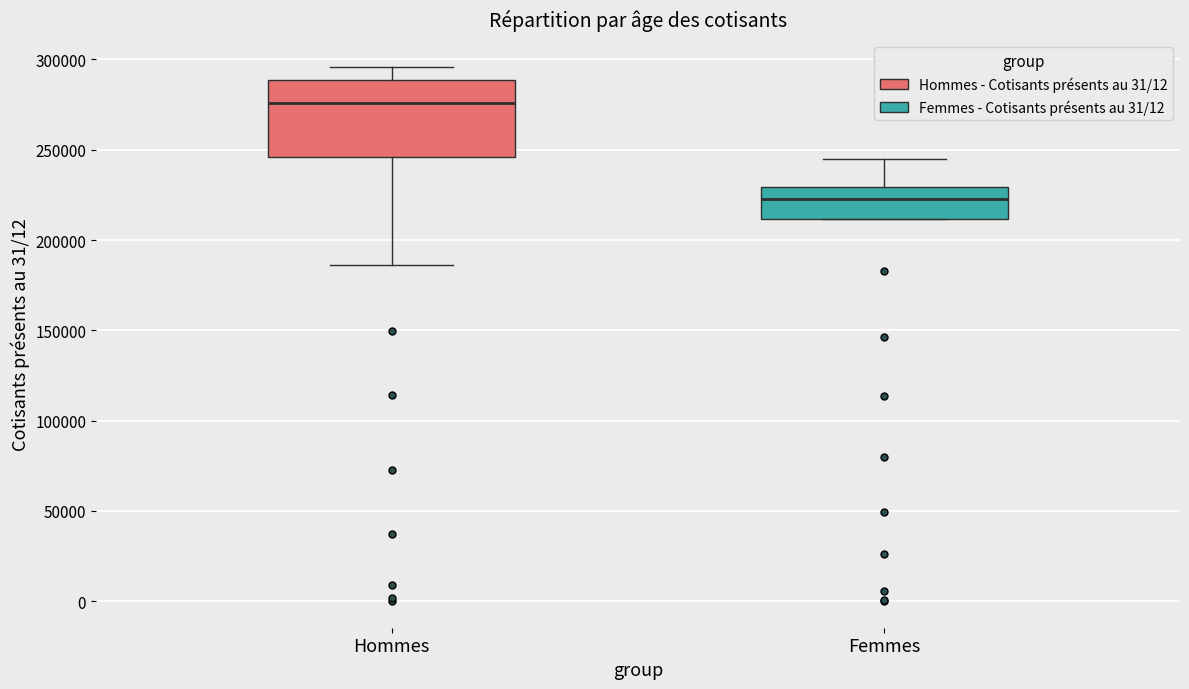

Comparing the boxes themselves (not the whiskers), which one is the tallest?

Hommes